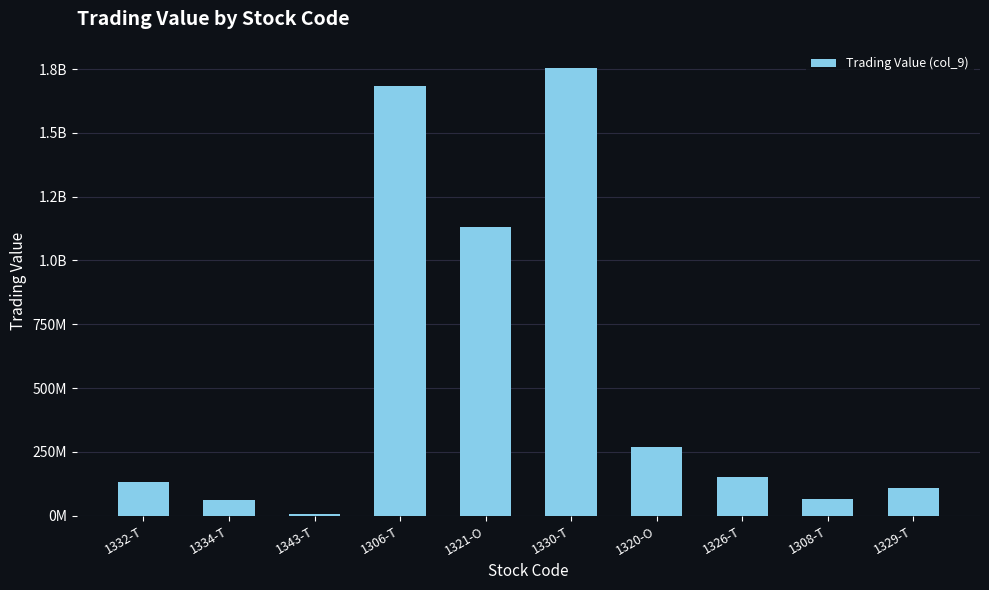

Are the bars horizontal?

No